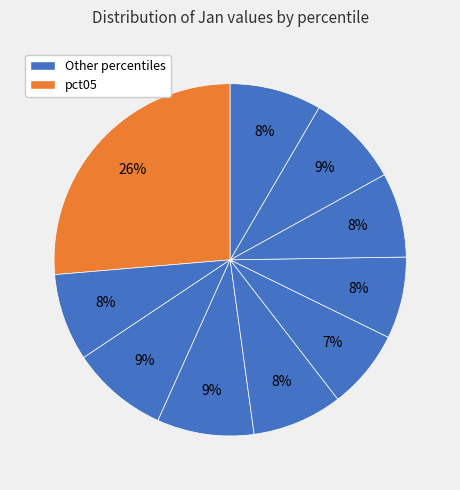

How many segments does this pie chart have?

10